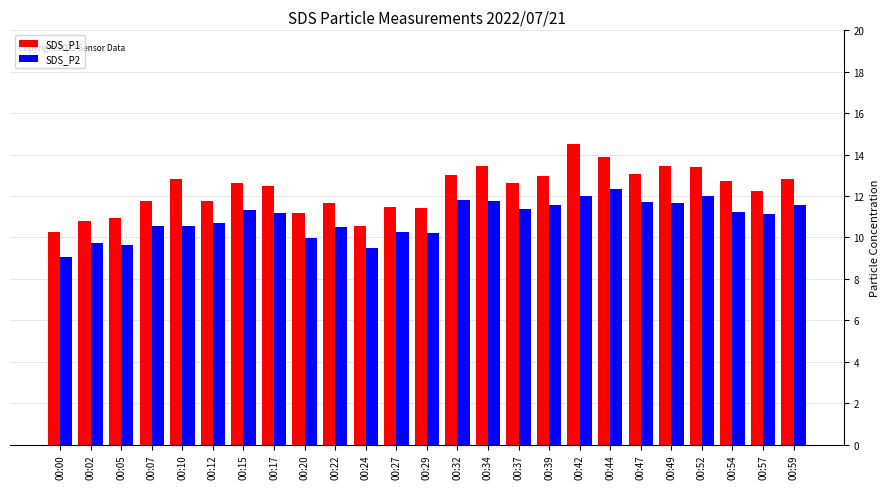

Read the SDS_P2 value at 00:27.

10.3